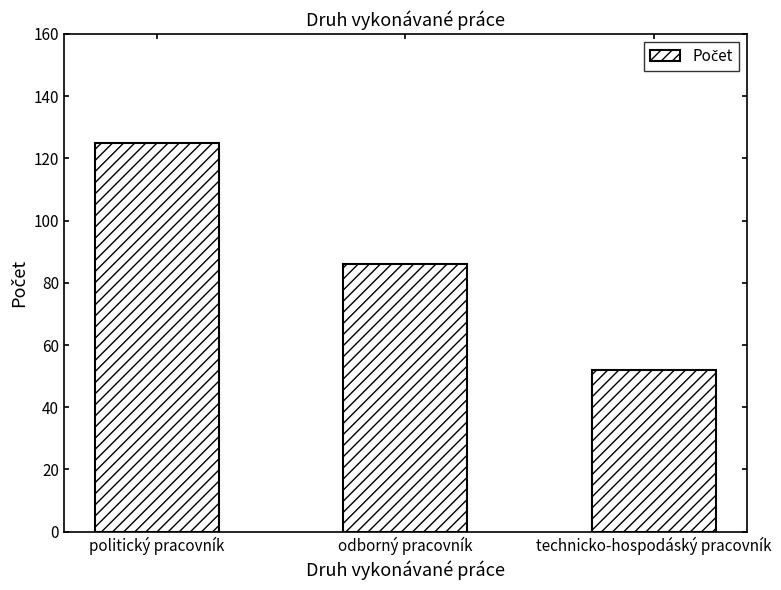

Rank the categories by value from lowest to highest.

technicko-hospodáský pracovník, odborný pracovník, politický pracovník